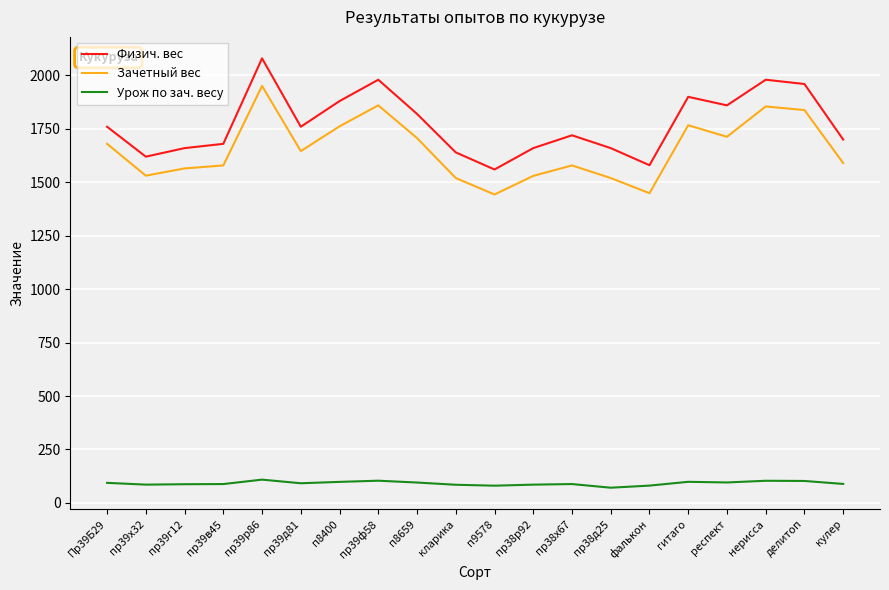

What is the total value across all series at пр39р86?

4139.8